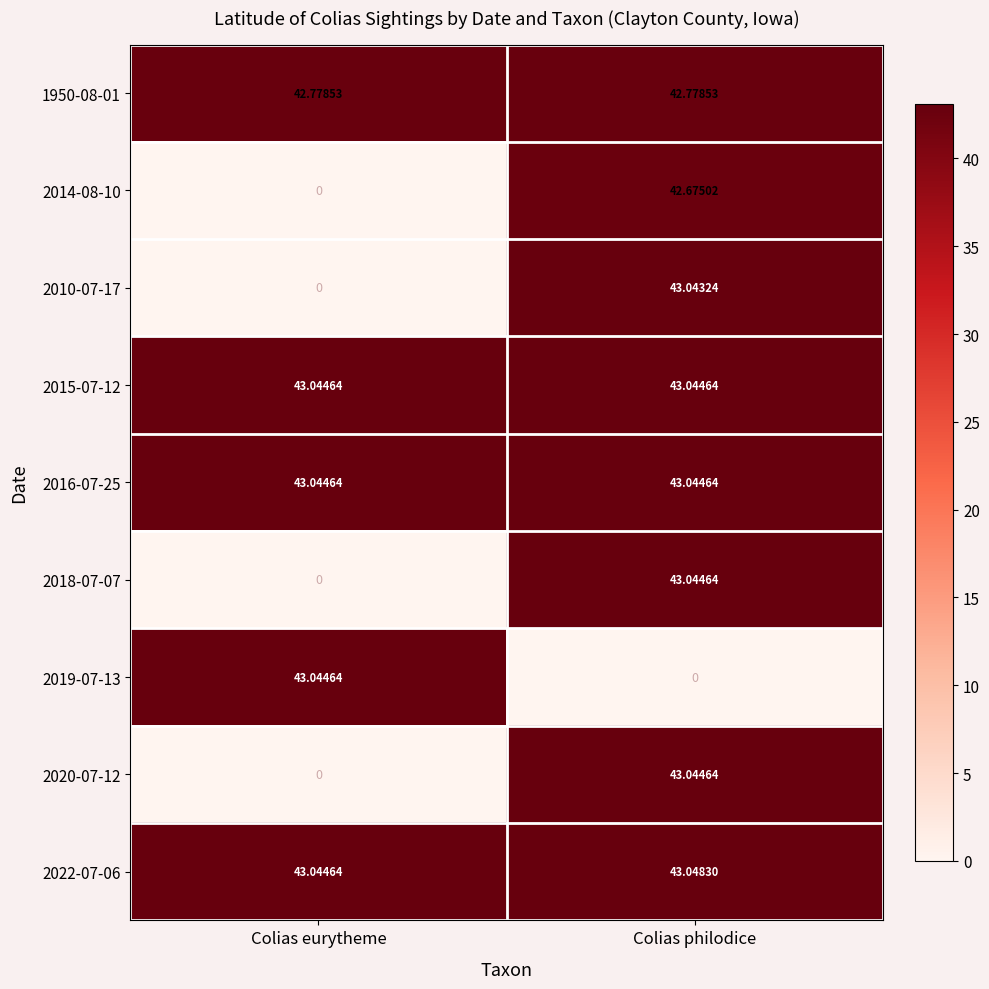

List the labels in order of 2019-07-13 value, largest first.

Colias eurytheme, Colias philodice